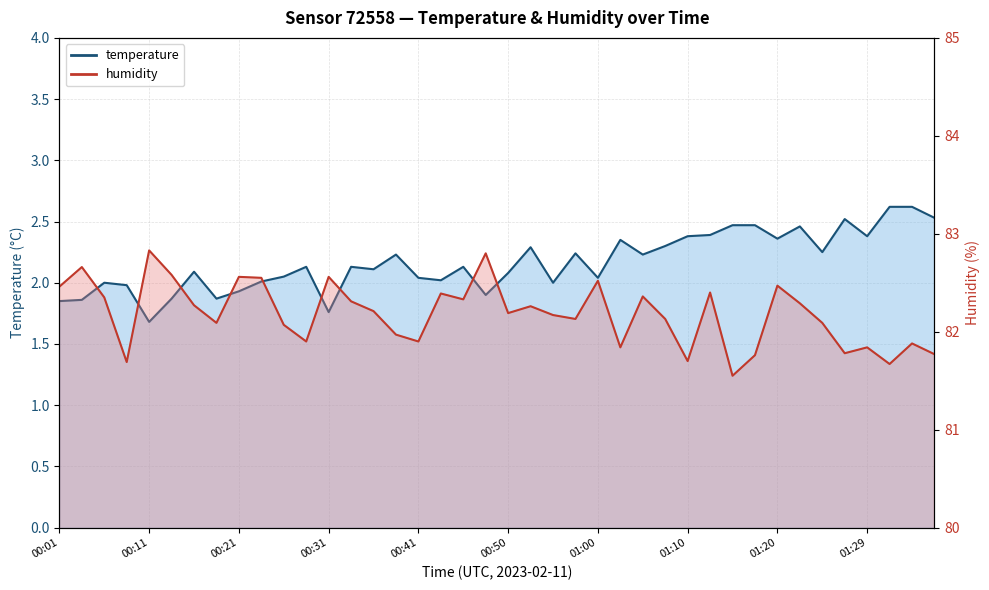

True or false: humidity has more than 0 points higher than both neighbors.

True